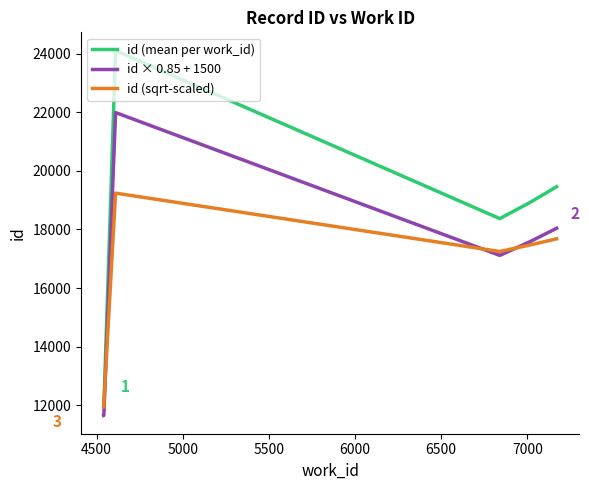

What is the lowest value of the id (mean per work_id) series?

11942.0